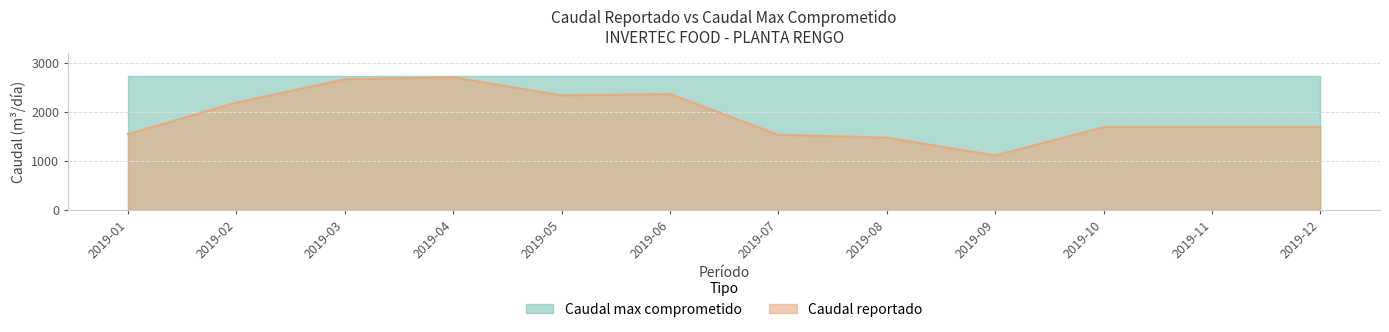

What is the value of the 8th point from the left?

1474